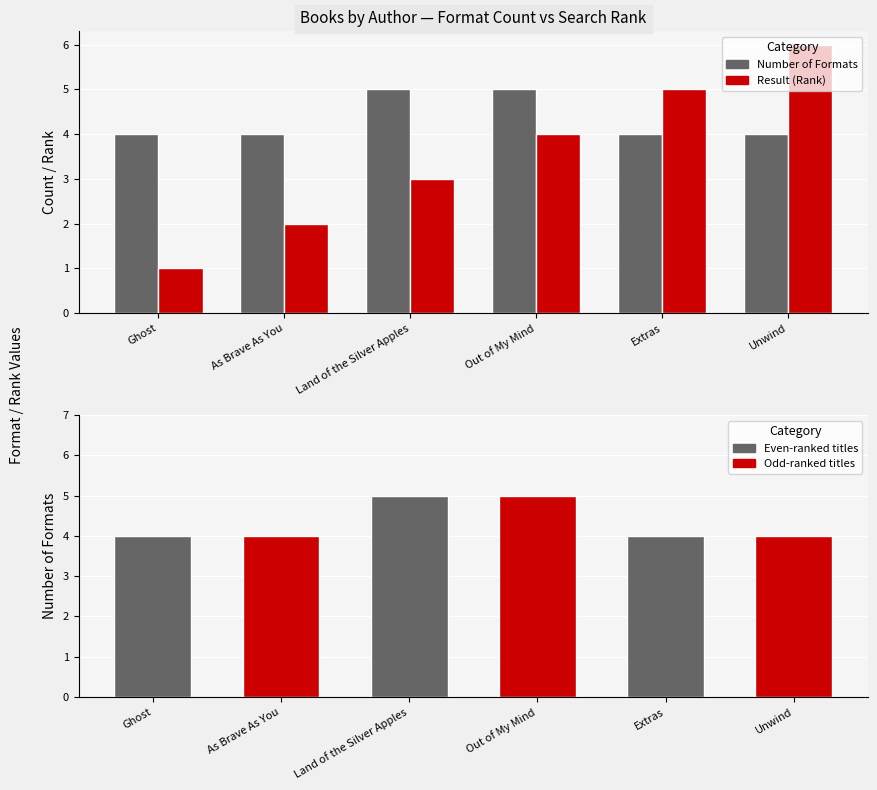

At which label does Result (Rank) reach its minimum?

Ghost